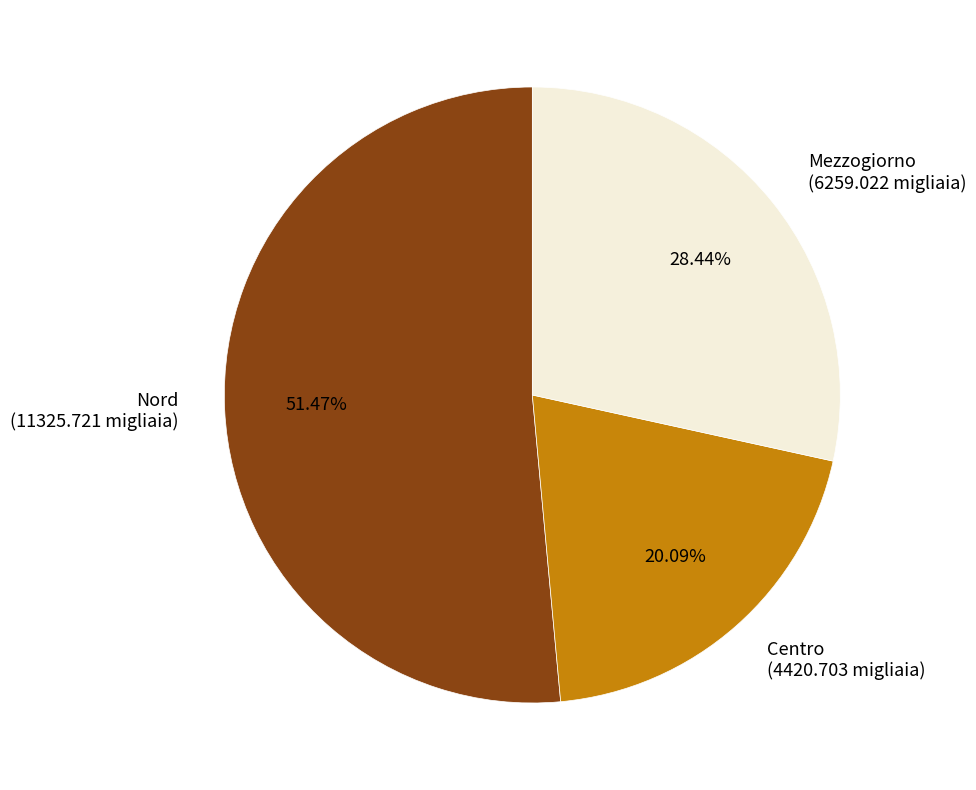

To the nearest percent, what is the difference between the Nord and Mezzogiorno slice percentages?

23%